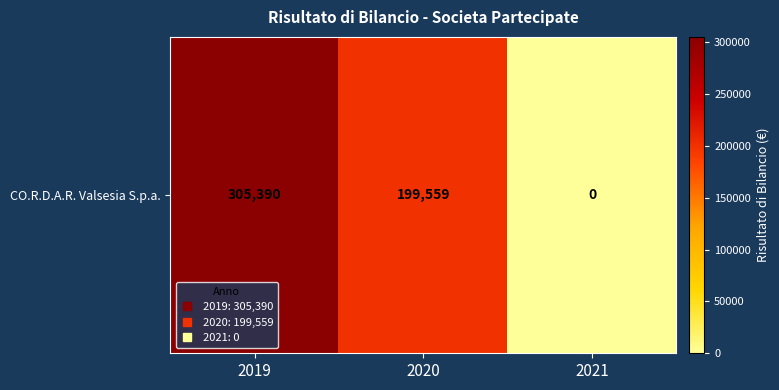

What is the change in value from 2020 to 2021?

-199559